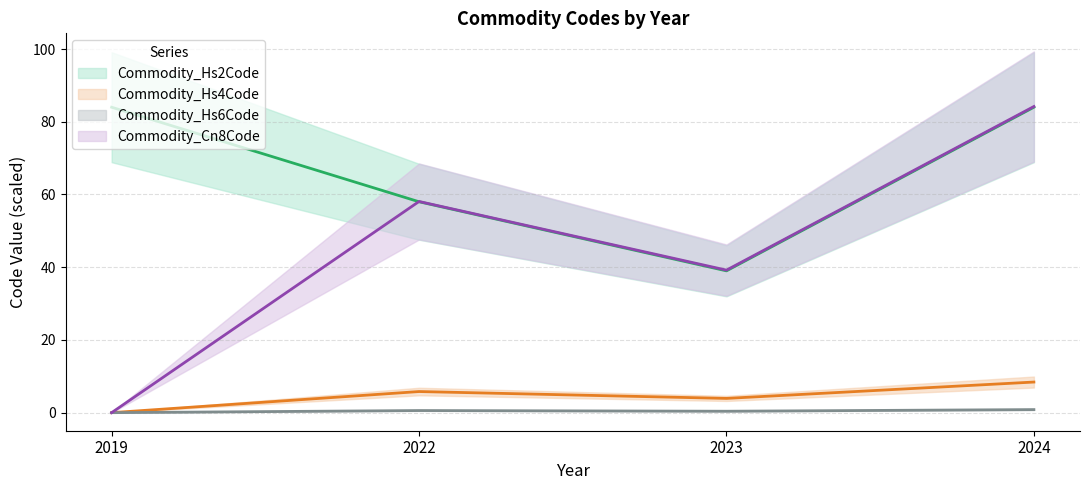

Between 2019 and 2022, which series saw the biggest shift?

Commodity_Cn8Code